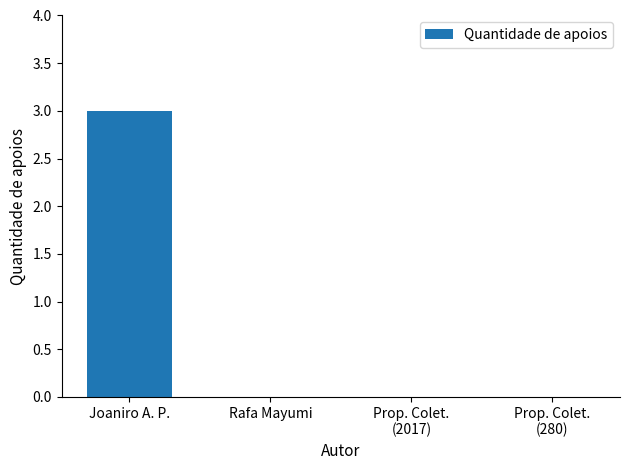

Is it true that the value at Rafa Mayumi is 2?

False